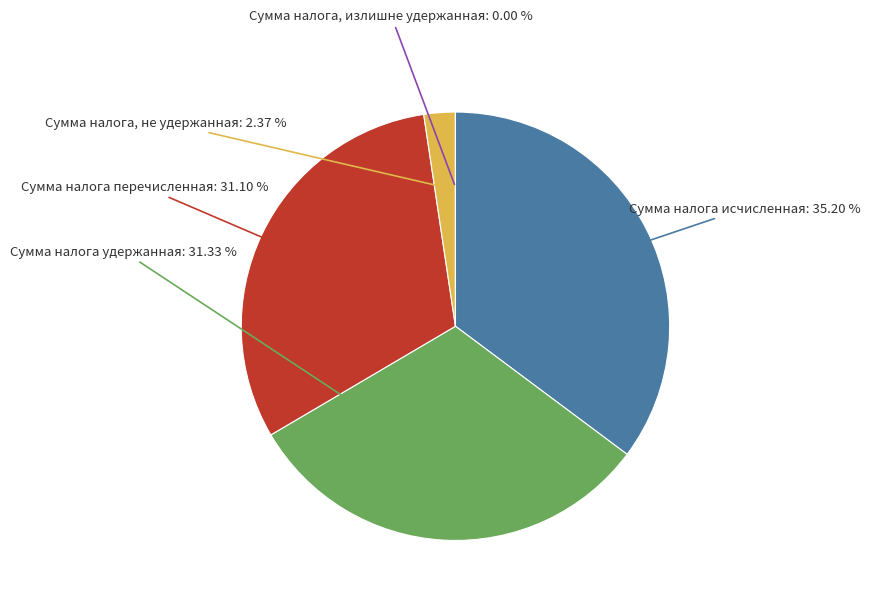

Is there any slice that represents more than half of the pie?

No